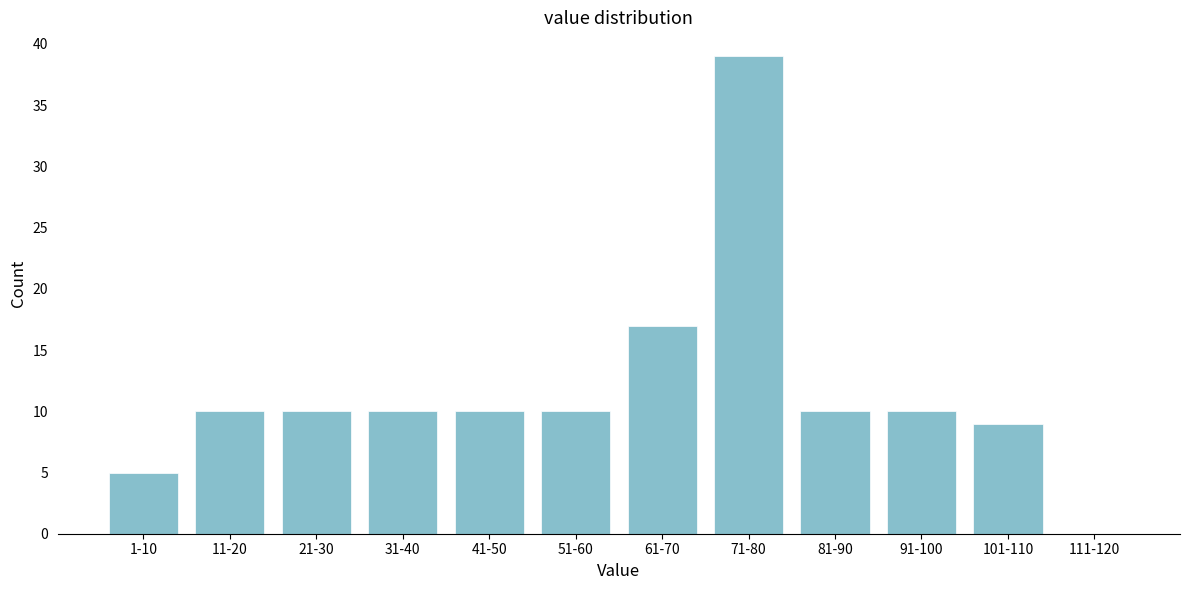

Reading right to left, what are all the values shown in this chart?

111-120=0	101-110=9	91-100=10	81-90=10	71-80=39	61-70=17	51-60=10	41-50=10	31-40=10	21-30=10	11-20=10	1-10=5